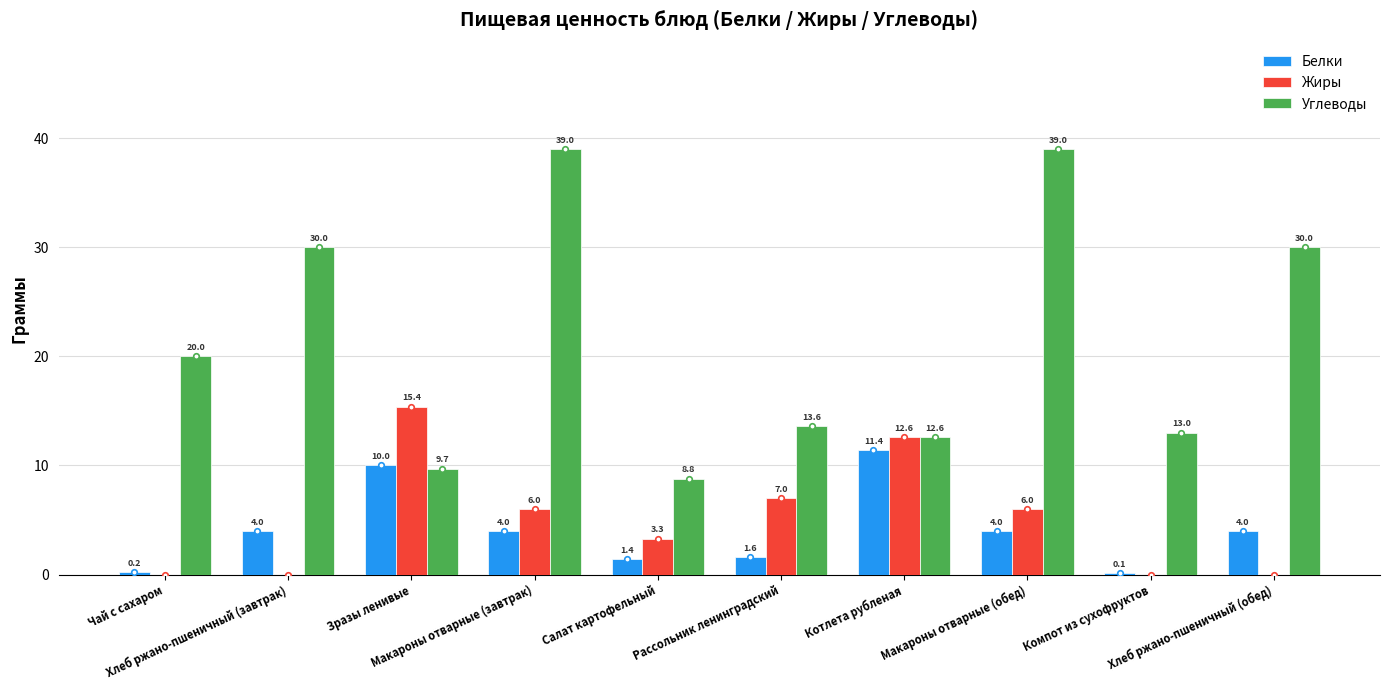

Which series has the largest total across all categories?

Углеводы